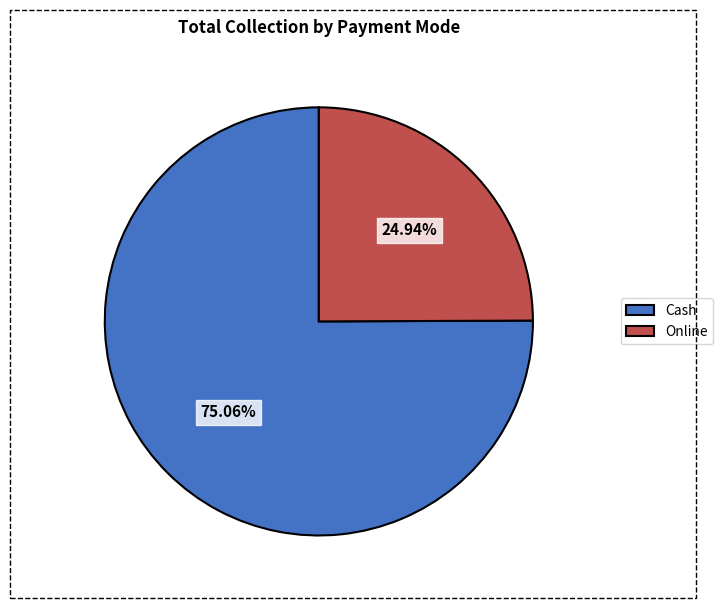

Which slice is the smallest?

Online